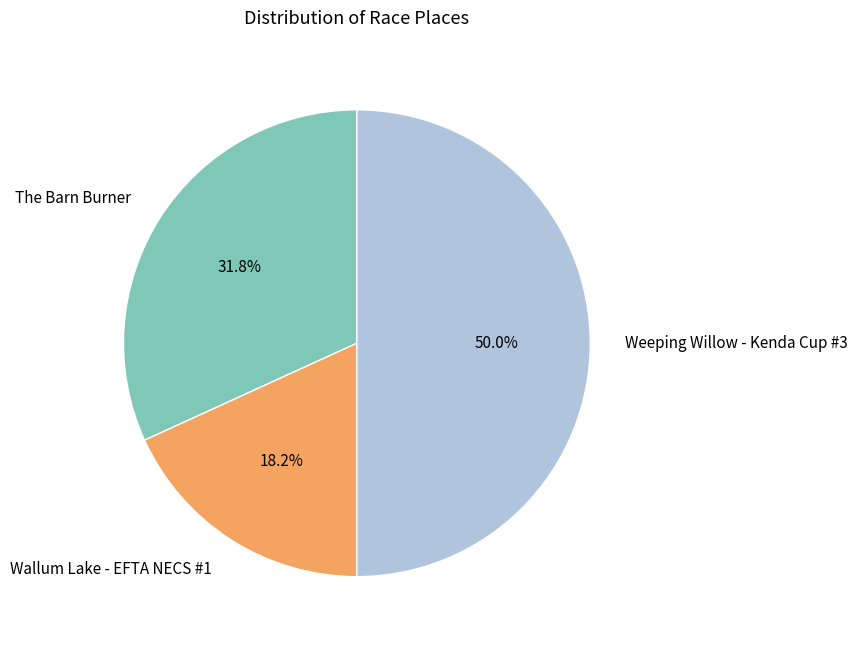

Between Weeping Willow - Kenda Cup #3 and The Barn Burner, which is larger?

Weeping Willow - Kenda Cup #3